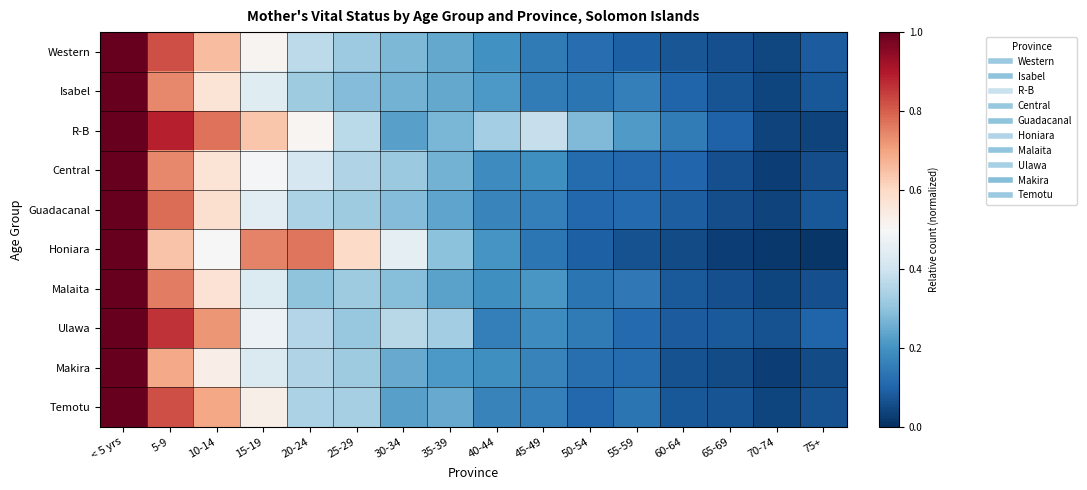

Which has a higher value, 5-9 or 15-19?

5-9